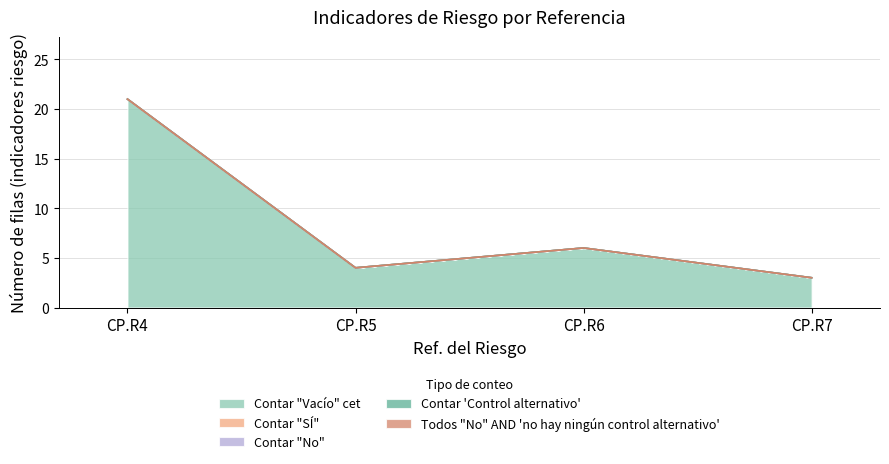

At how many categories does at least one series exceed 15?

1